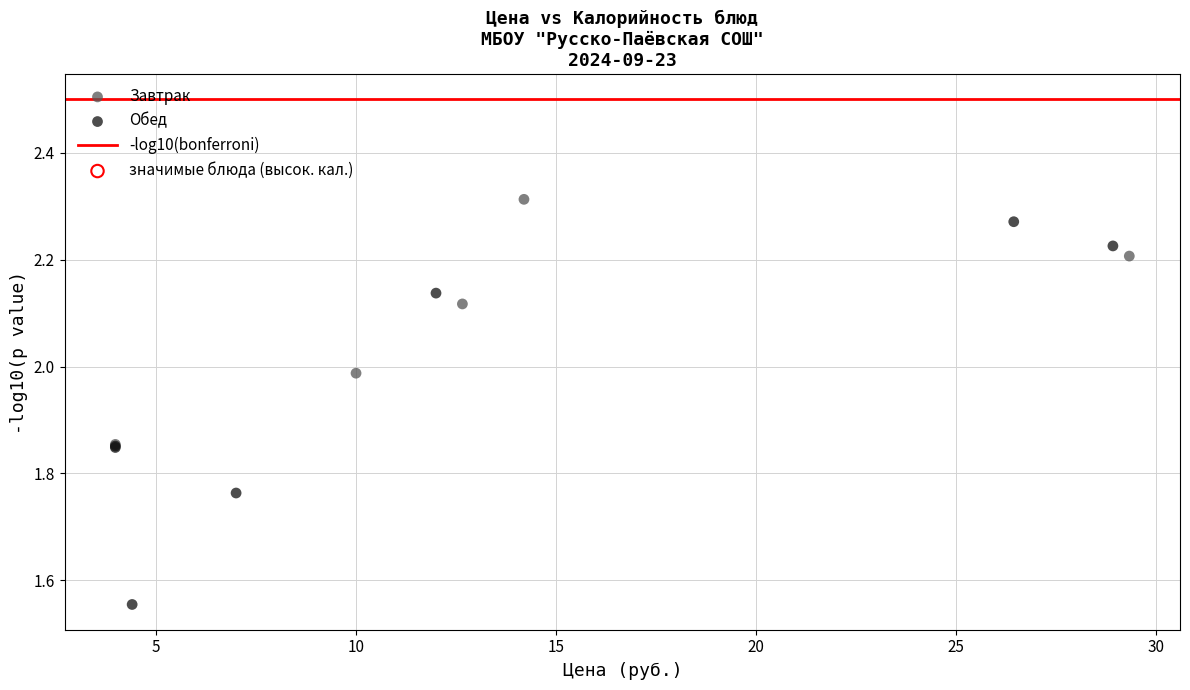

Which series reaches the maximum Y coordinate?

Завтрак